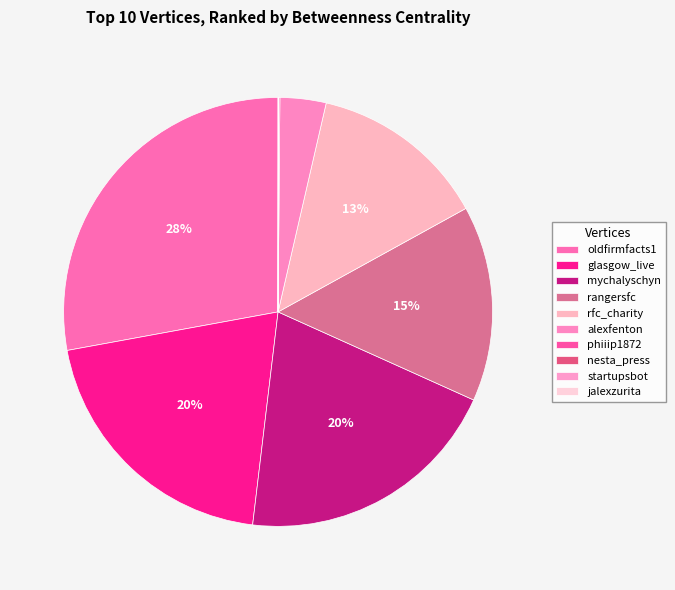

Which slice is the smallest?

startupsbot